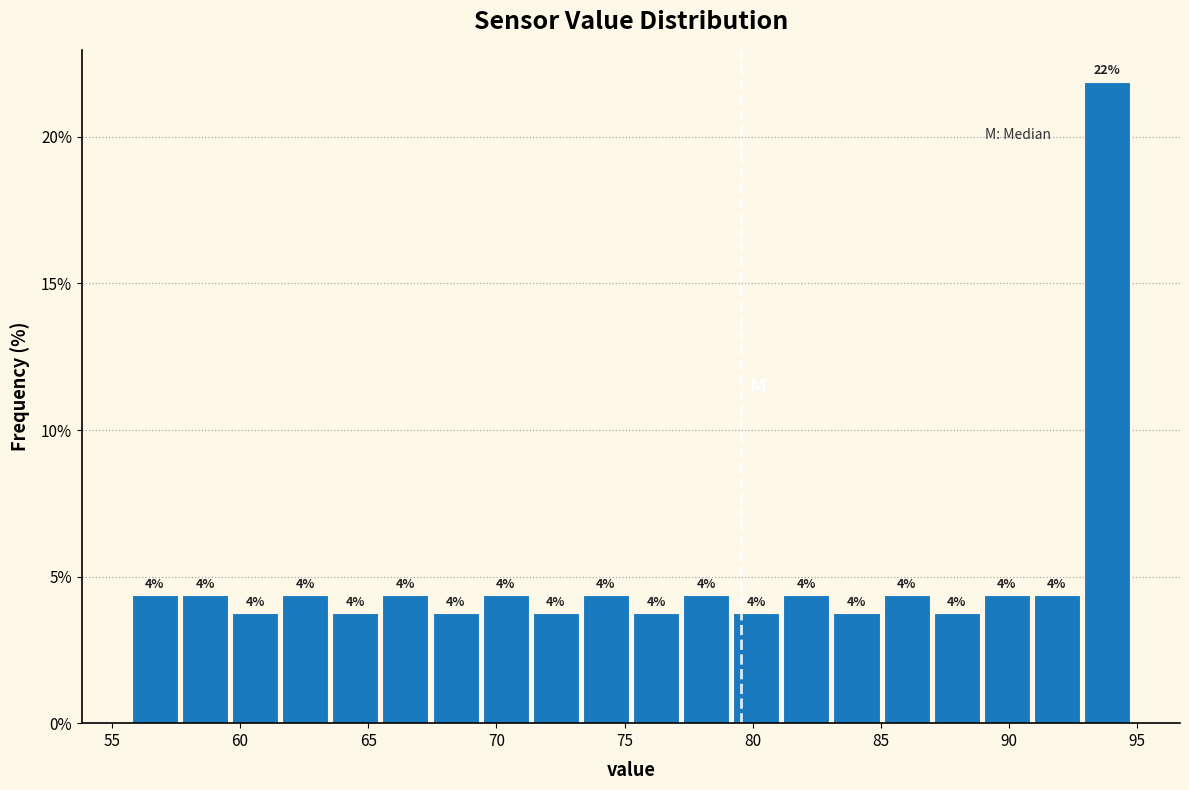

Around what value on the x-axis is the tallest bar? Give the approximate position of its centre, as read against the axis.

94.0